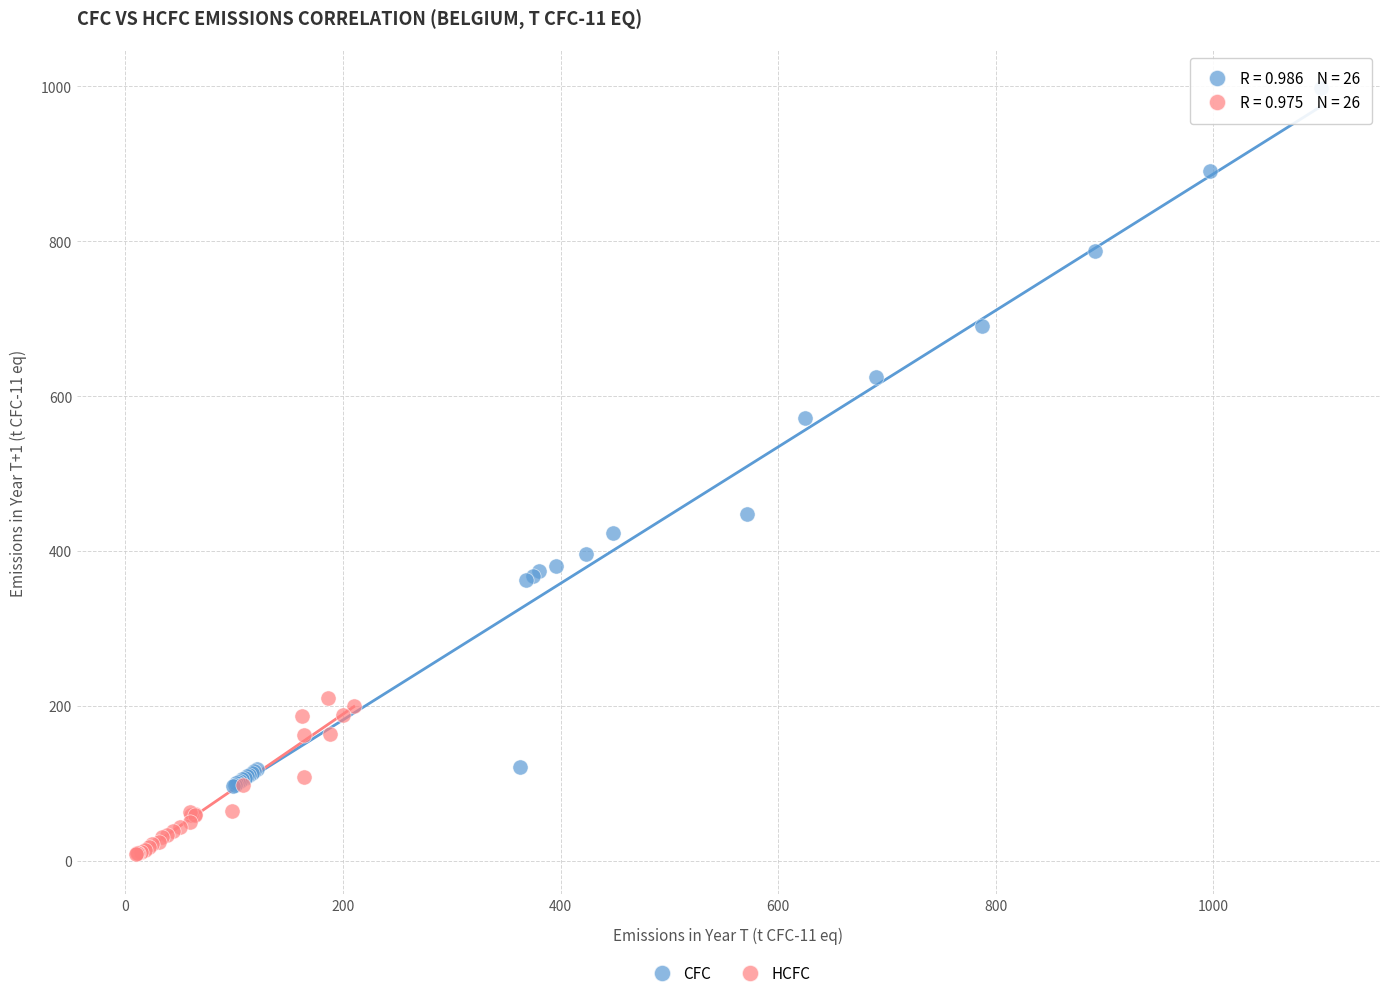

Which series reaches the minimum Y coordinate?

HCFC